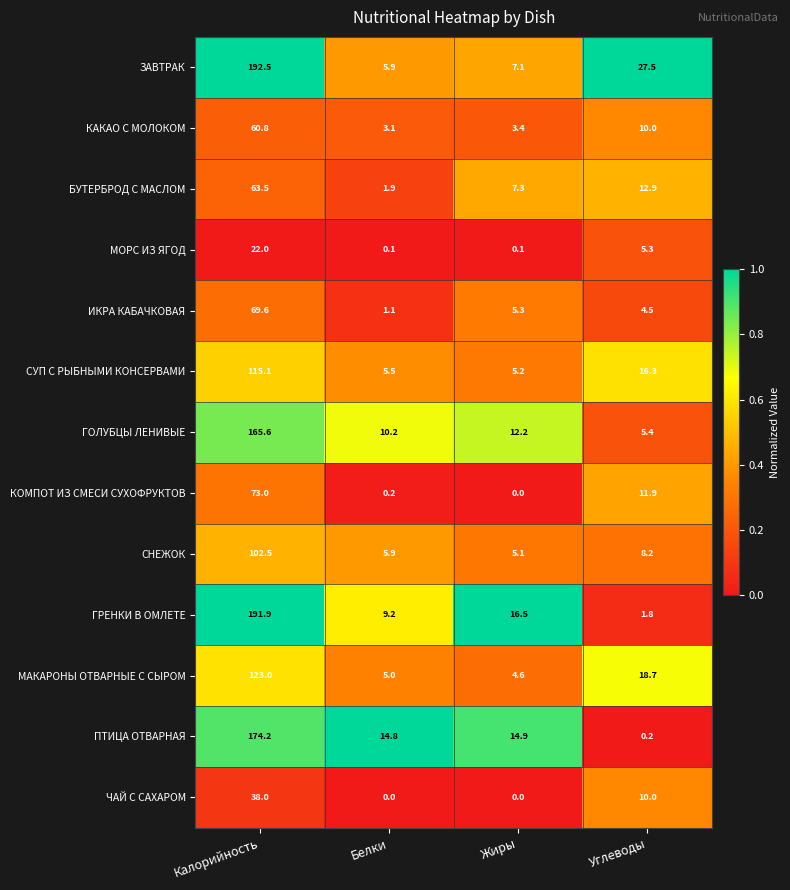

The ЗАВТРАК series shows 334.8 at Калорийность. True or false?

False